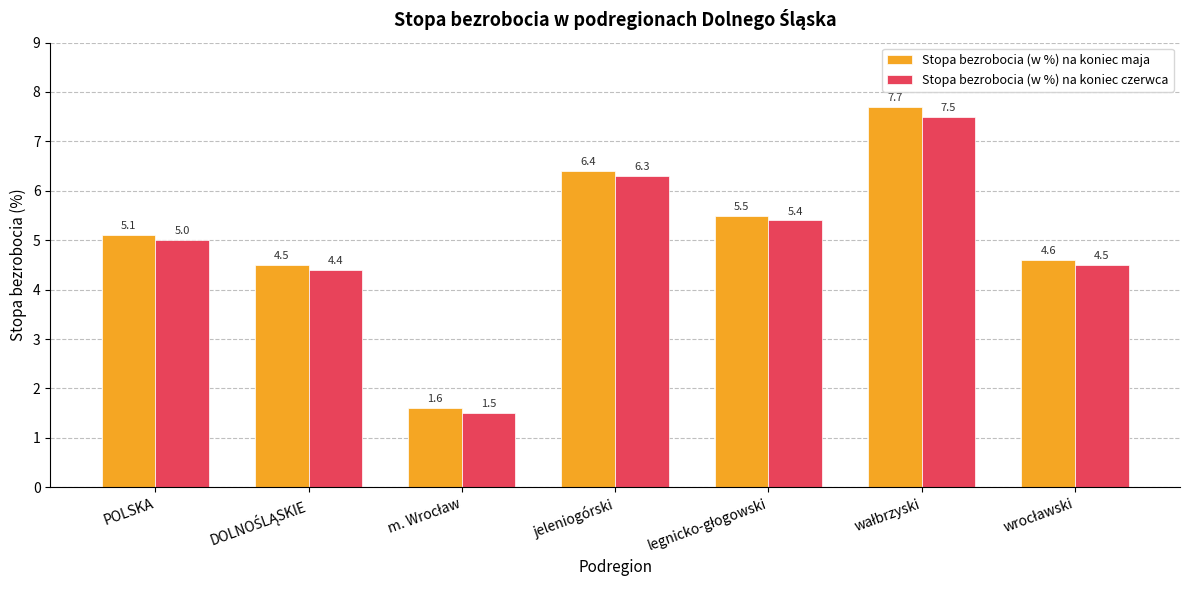

What is the average value of the Stopa bezrobocia (w %) na koniec maja series?

5.1